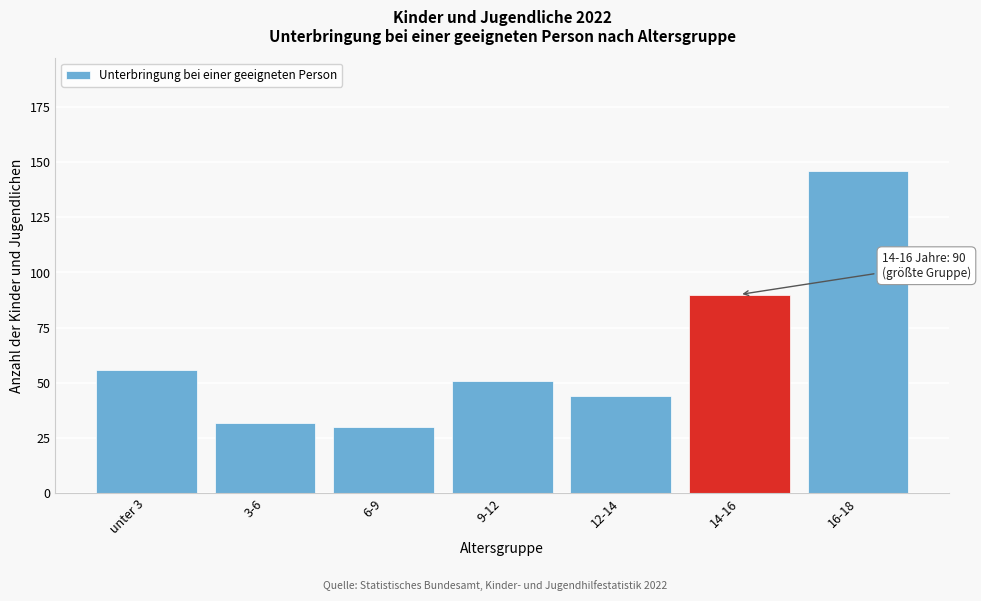

Reading left to right, list all the values displayed in this chart.

56	32	30	51	44	90	146